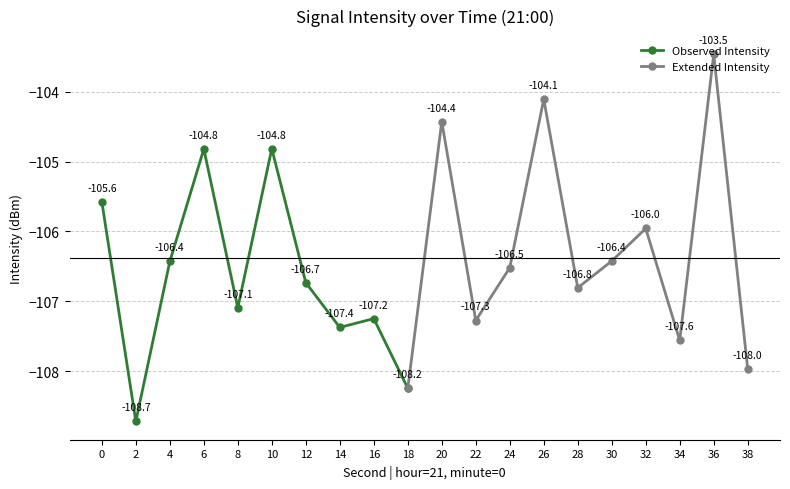

What is the highest value of the Observed Intensity series?

-104.8